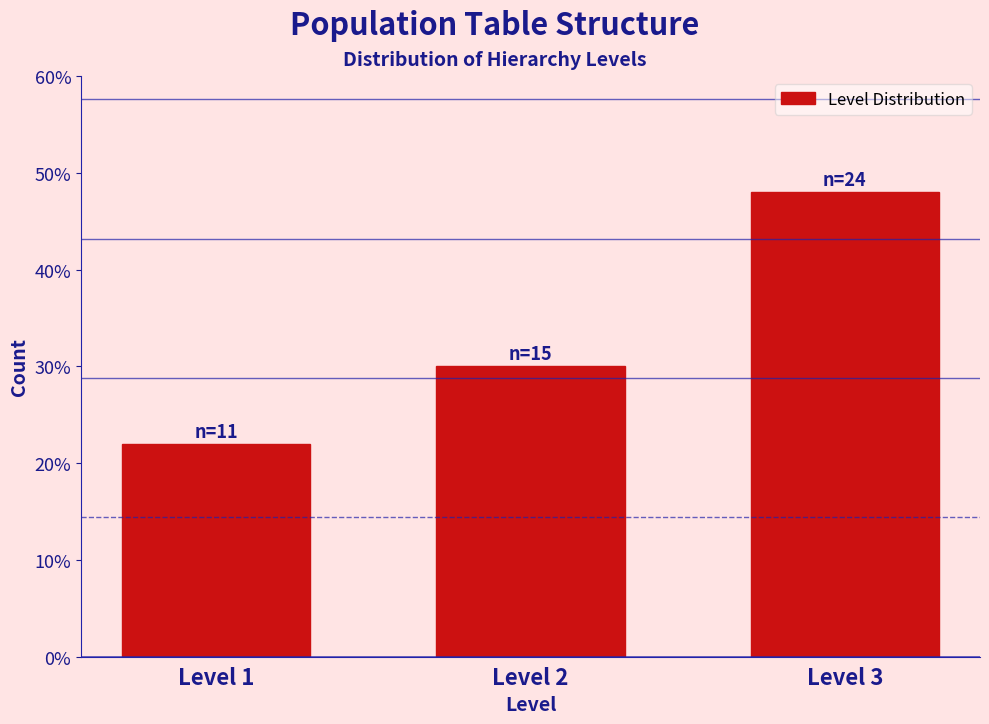

Reading left to right, transcribe all the data shown in this chart.

22	30	48